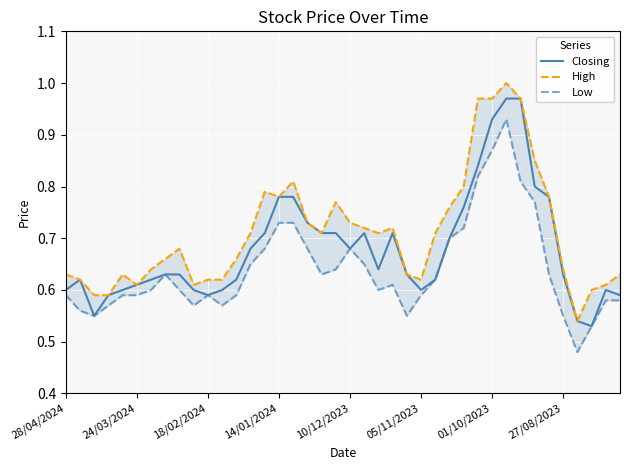

The Closing series shows 0.3 at 24/03/2024. True or false?

False